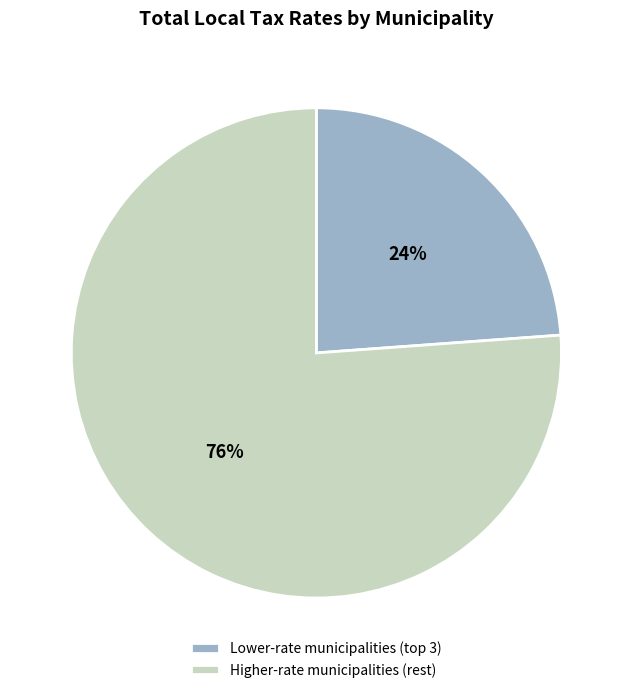

True or false: Higher-rate municipalities (rest) accounts for 76% of the total.

True